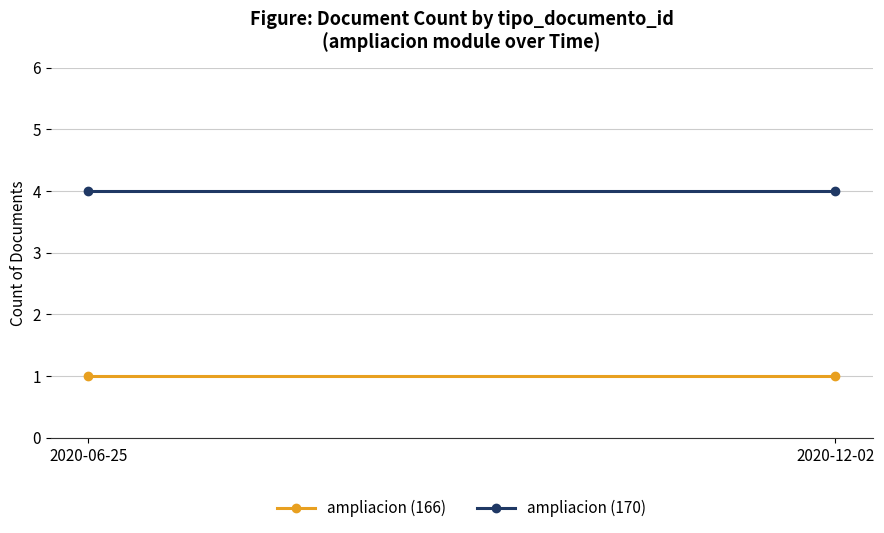

True or false: ampliacion (170) has a value of 7 at 2020-06-25.

False